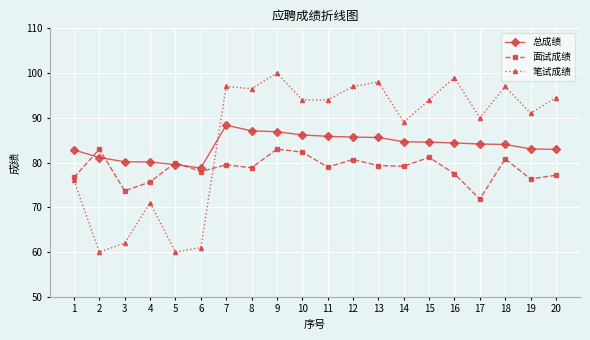

How many distinct data groups are displayed?

3